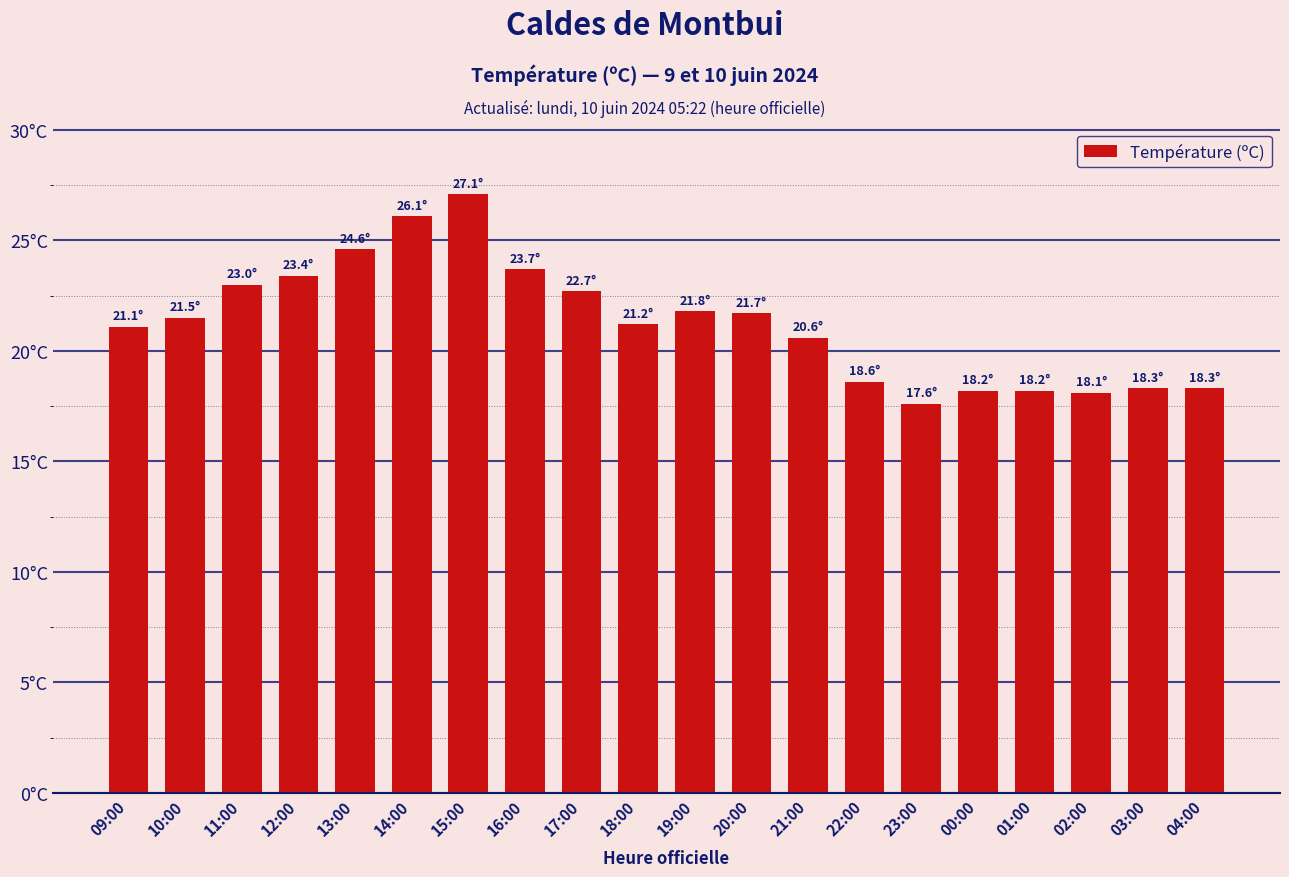

What is the label of the 9th bar from the left?

17:00